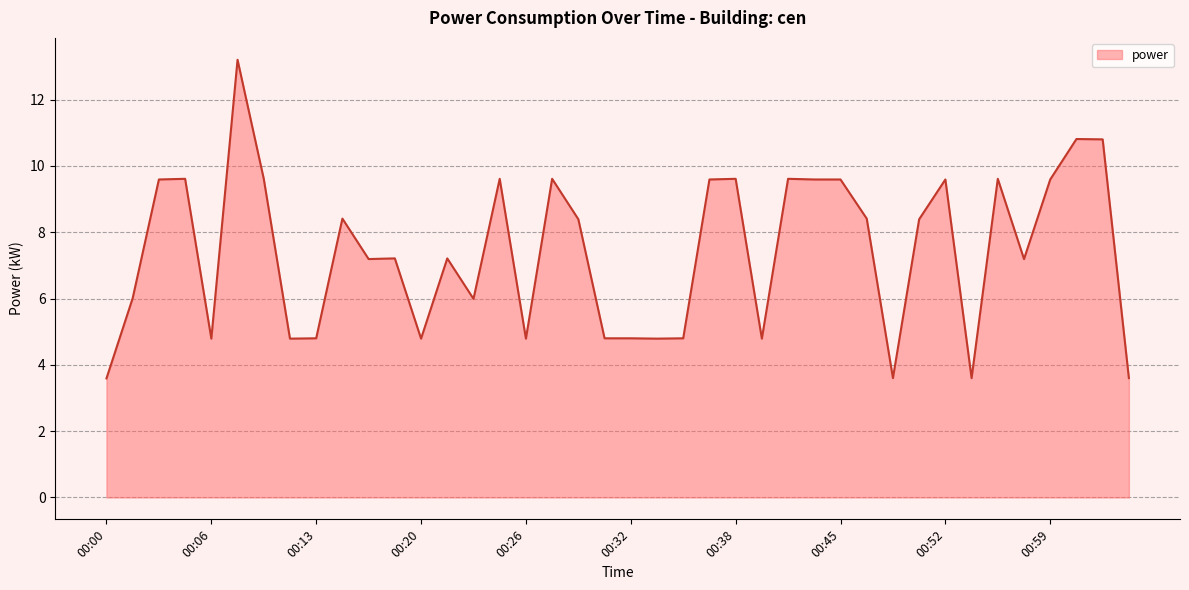

What is the minimum value shown in the chart?

3.6